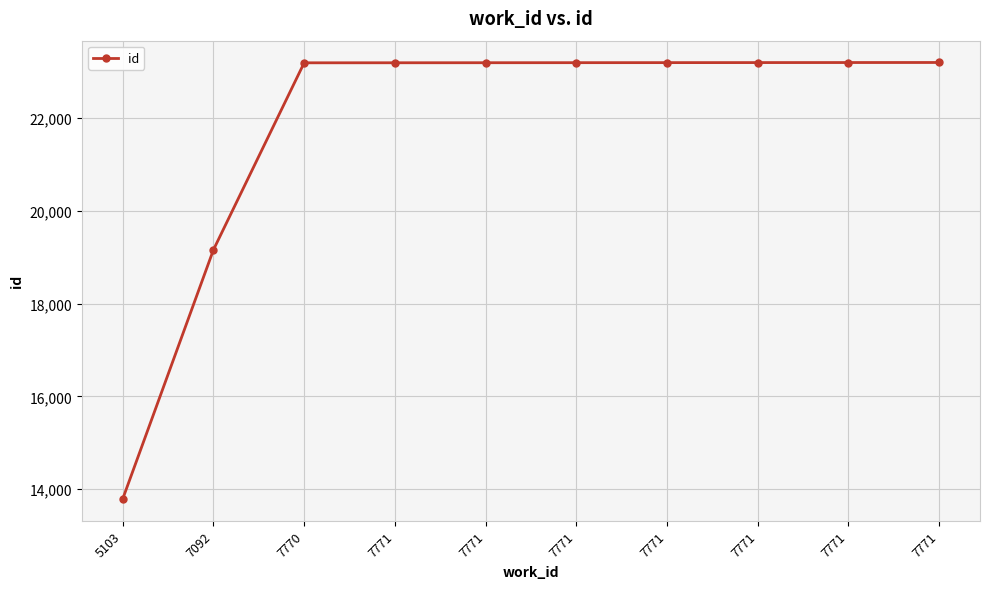

How many distinct data groups are displayed?

1